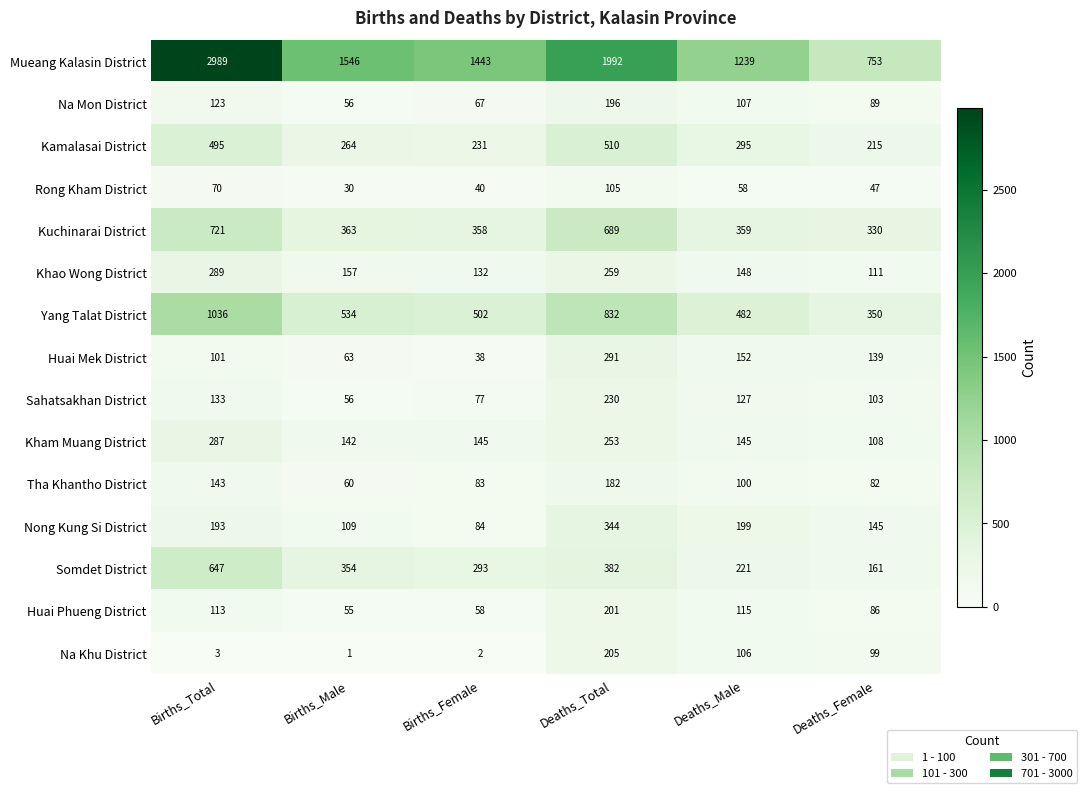

Between Births_Total and Births_Female, which series saw the biggest shift?

Mueang Kalasin District